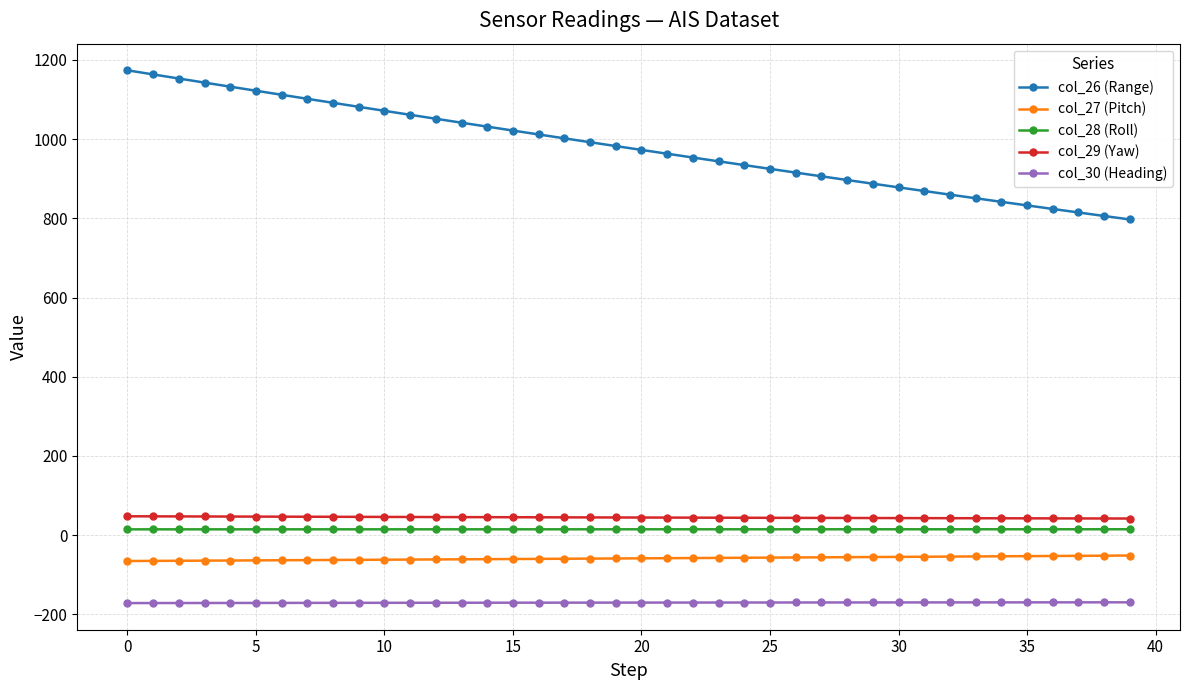

What is the greatest value displayed?

1173.7